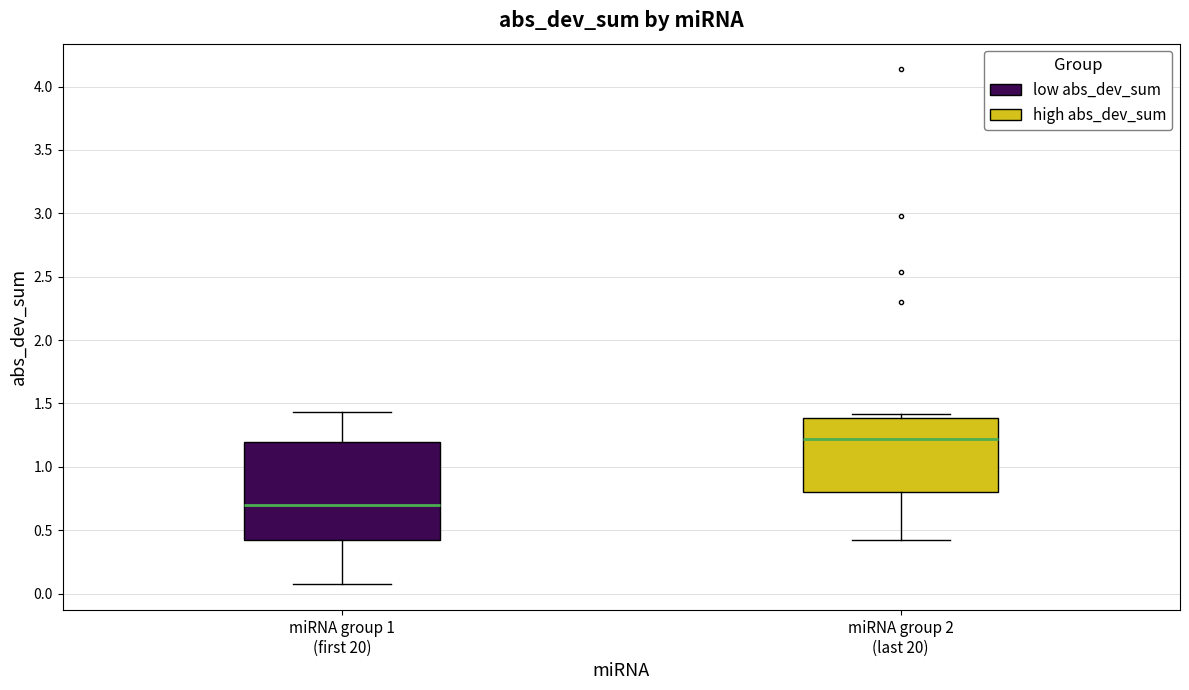

Comparing the boxes themselves (not the whiskers), which one is the tallest?

miRNA group 1 (first 20)